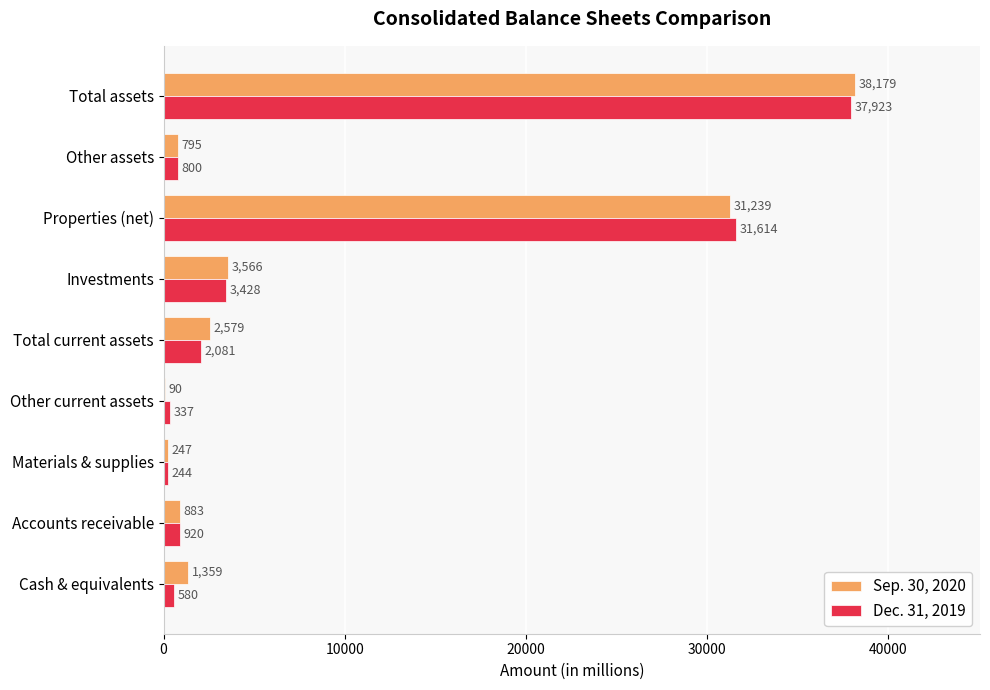

True or false: Dec. 31, 2019 has a value of 337 at Other current assets.

True